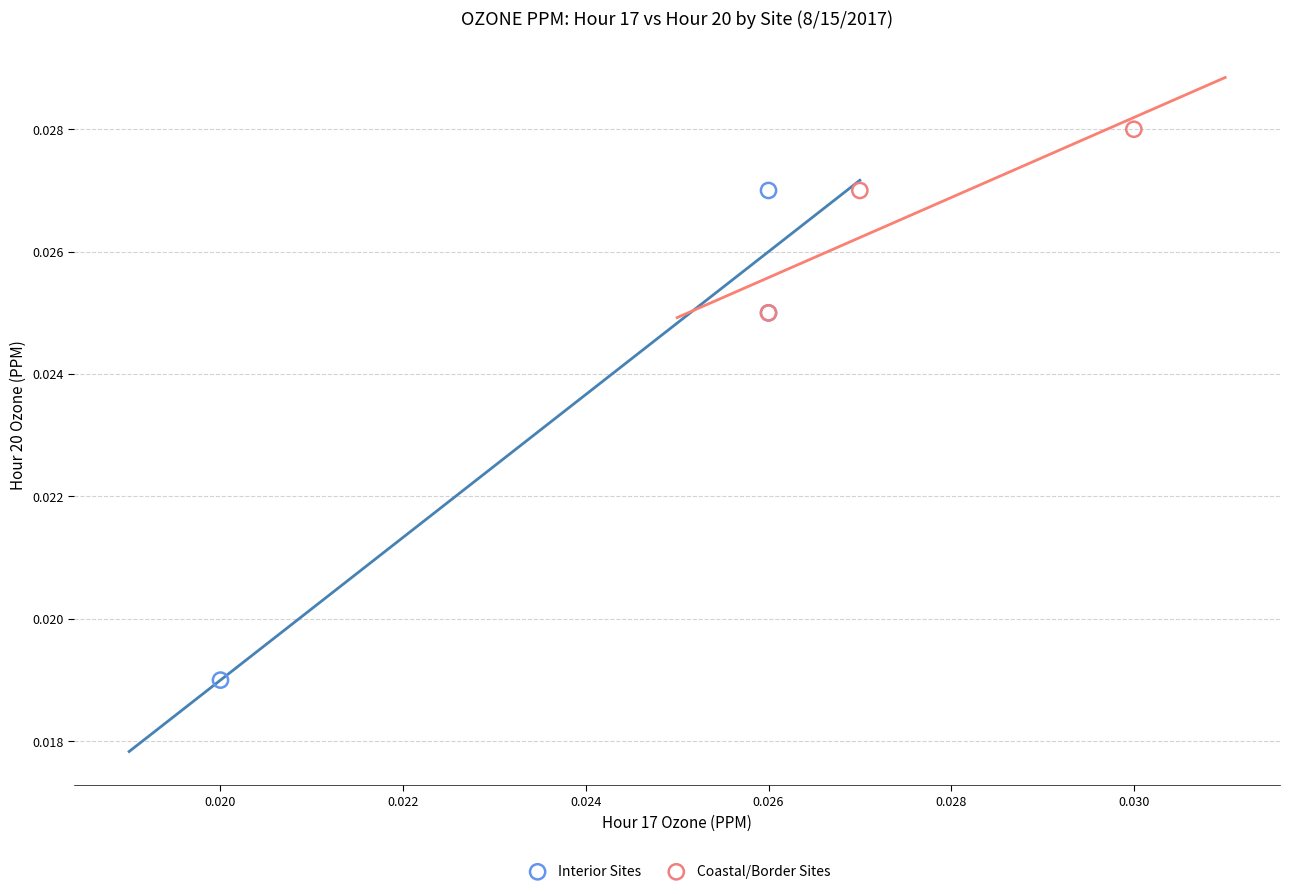

Which series contains the lowest Y value?

Interior Sites